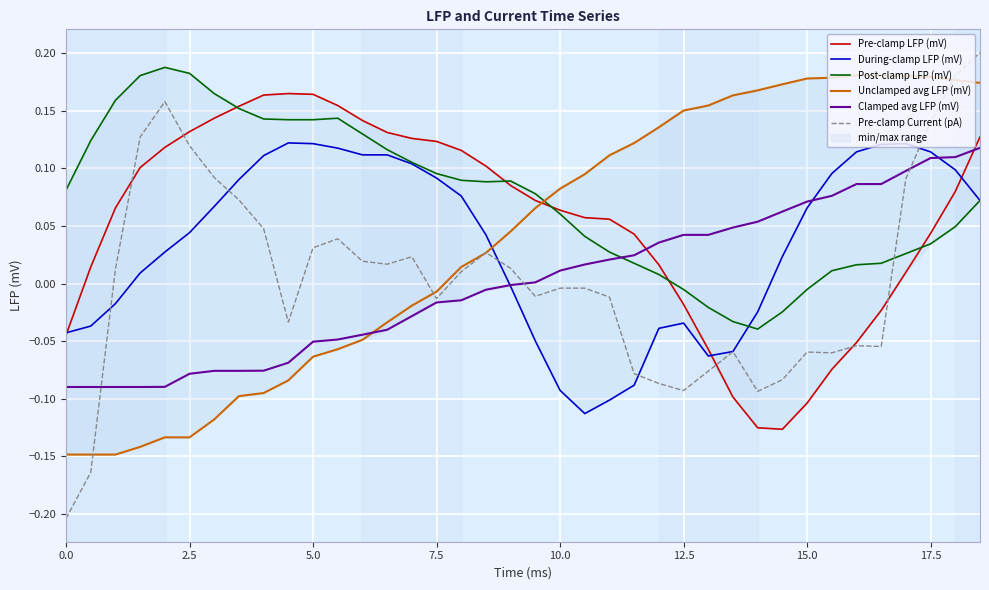

Which series ends up on top after the final intersection of Pre-clamp LFP (mV) and Unclamped avg LFP (mV)?

Unclamped avg LFP (mV)